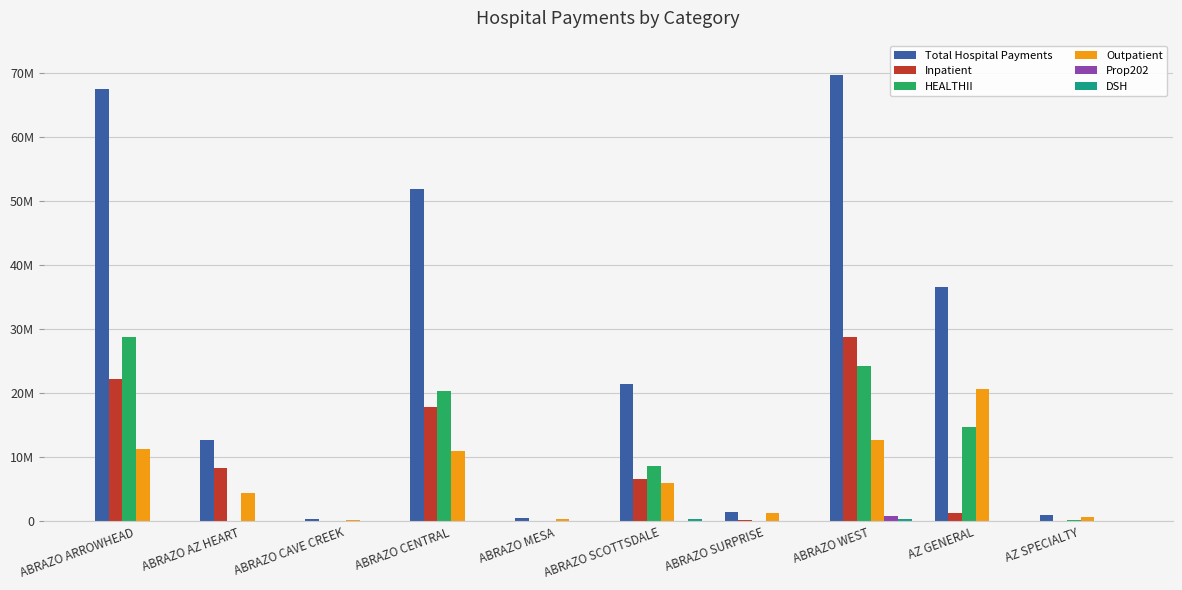

What is the label of the 9th bar from the right?

ABRAZO AZ HEART